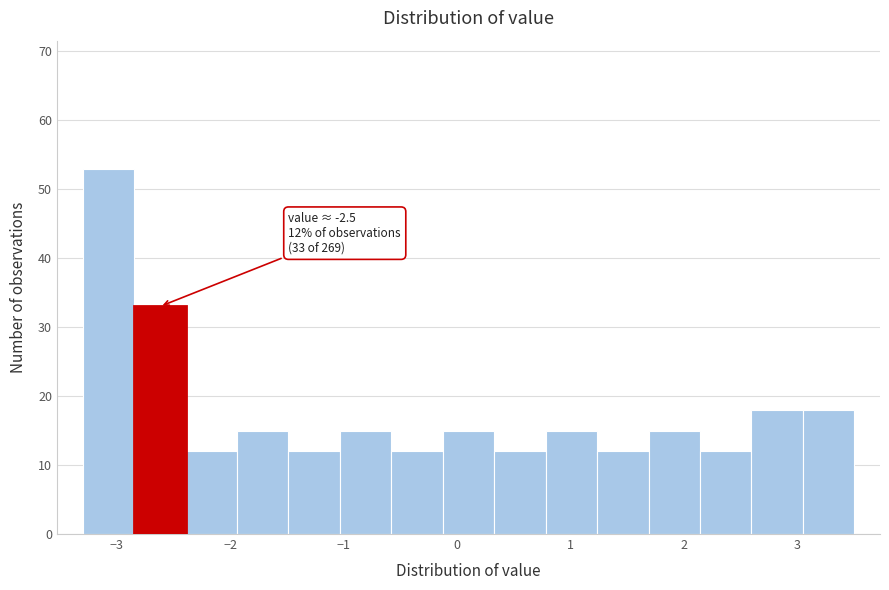

Over which range of the x-axis is the bar tallest?

-3.3 to -2.8